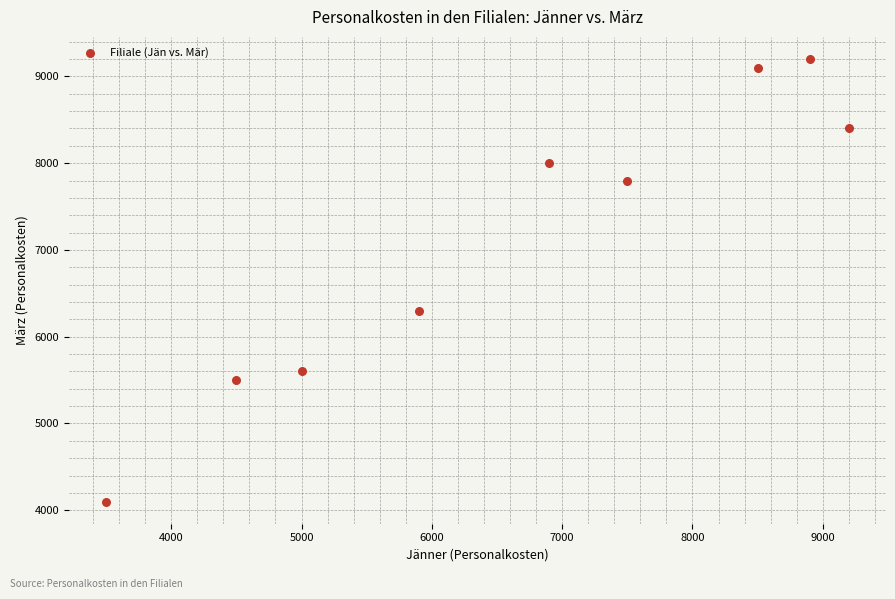

What Y value in the scatter plot is closest to 6650?

6300